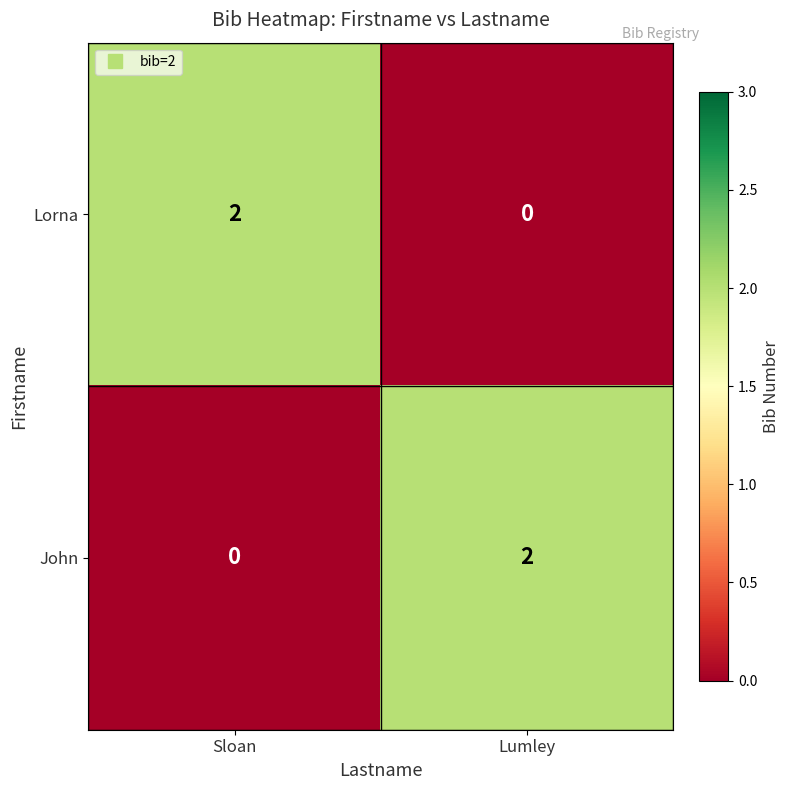

How many distinct data groups are displayed?

2